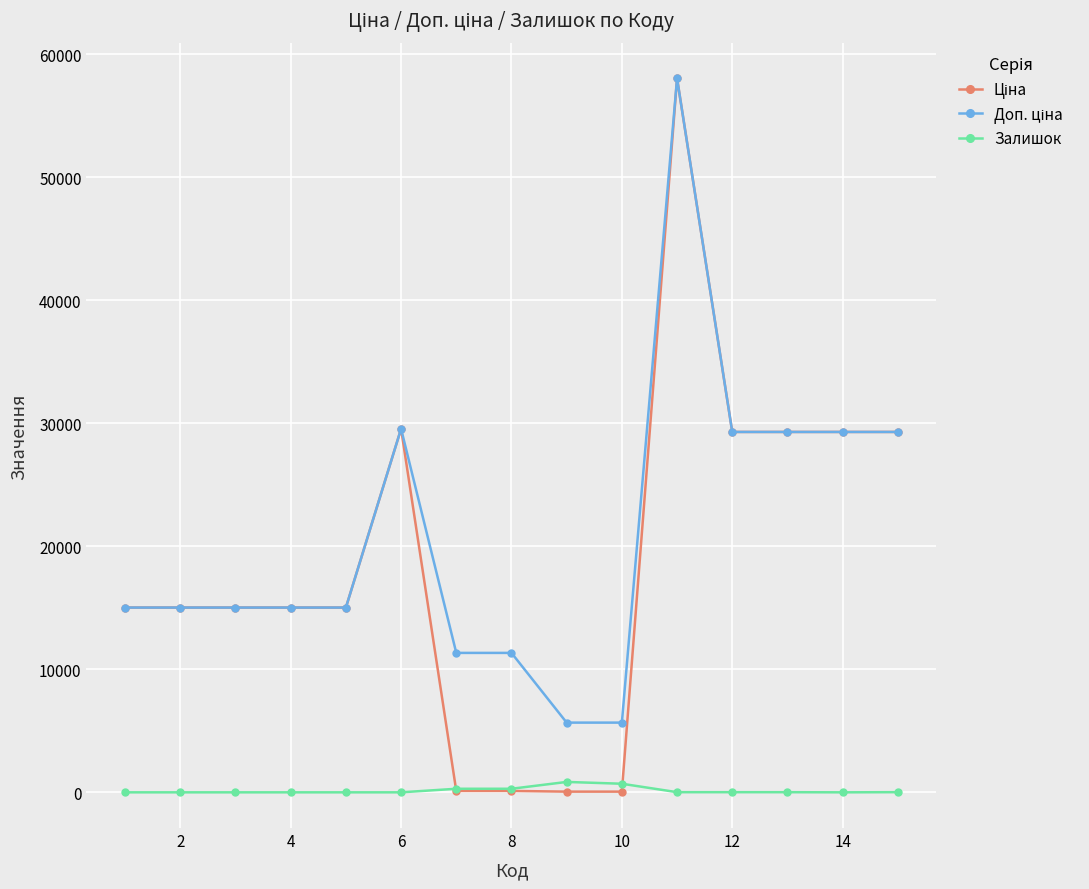

What is the spread (max minus min) of values at 2?

15019.2